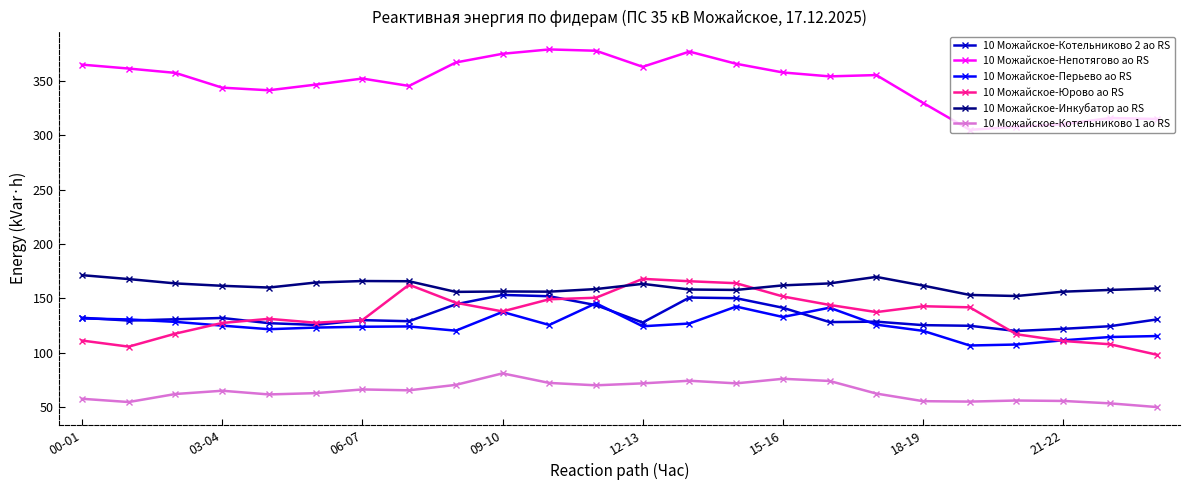

True or false: 10 Можайское-Котельниково 1 ао RS has more than 2 points higher than both neighbors.

True